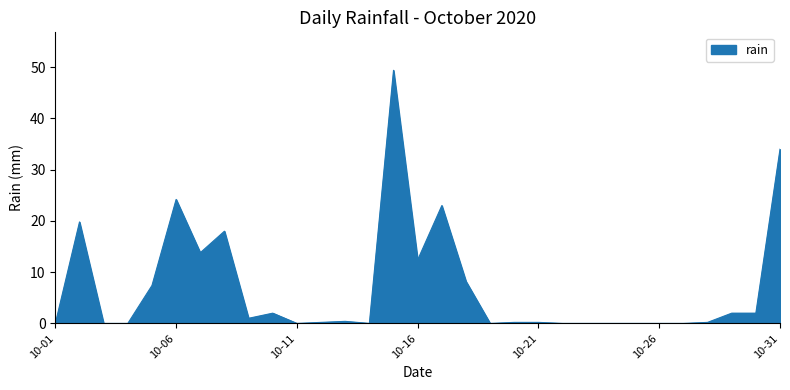

What is the greatest value displayed?

49.4